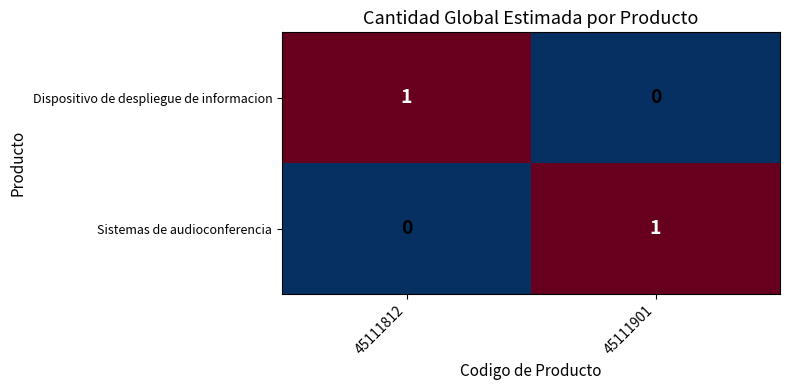

Reading left to right, transcribe all the data shown in this chart.

Dispositivo de despliegue de informacion: 1	0
Sistemas de audioconferencia: 0	1